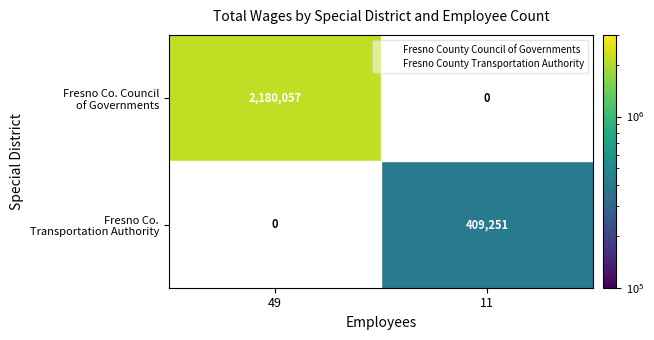

True or false: Fresno Co. Transportation Authority has a value of 557458.5 at 11.

False